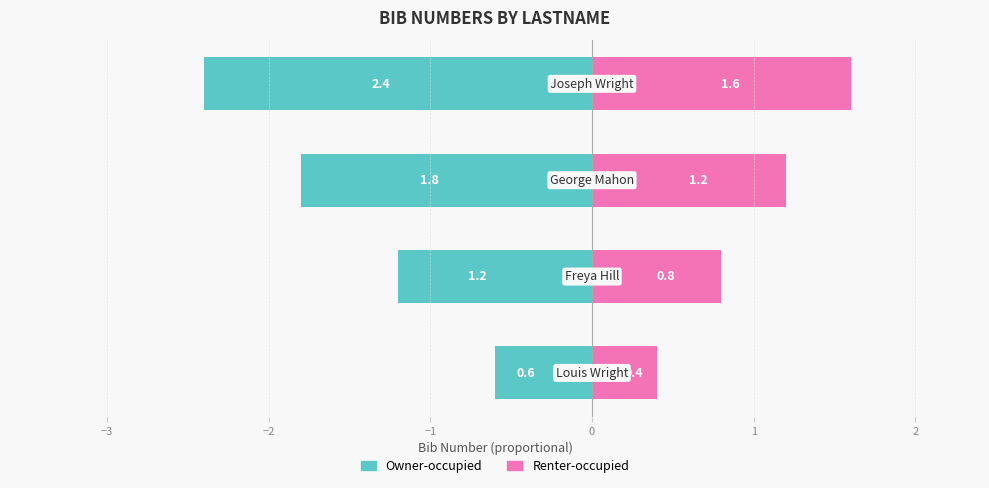

What is the value of the Renter-occupied bar at the 2nd from the left?

0.8